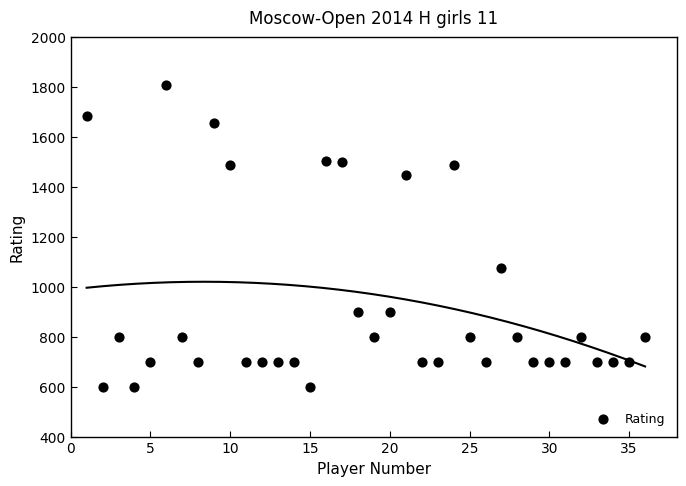

What Y value in the scatter plot is closest to 1204?

1075